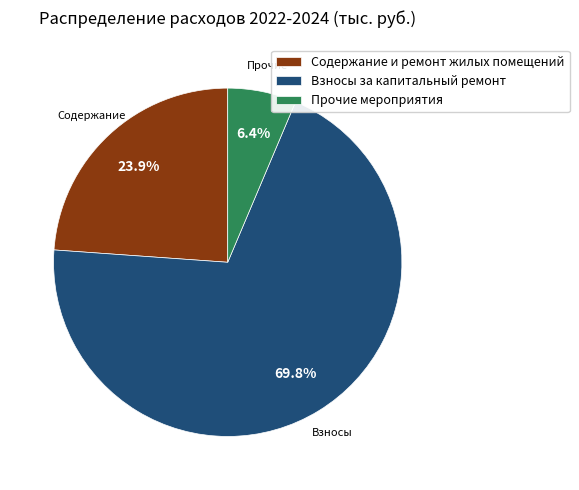

Is it true that Прочие мероприятия is 20% of the pie?

False